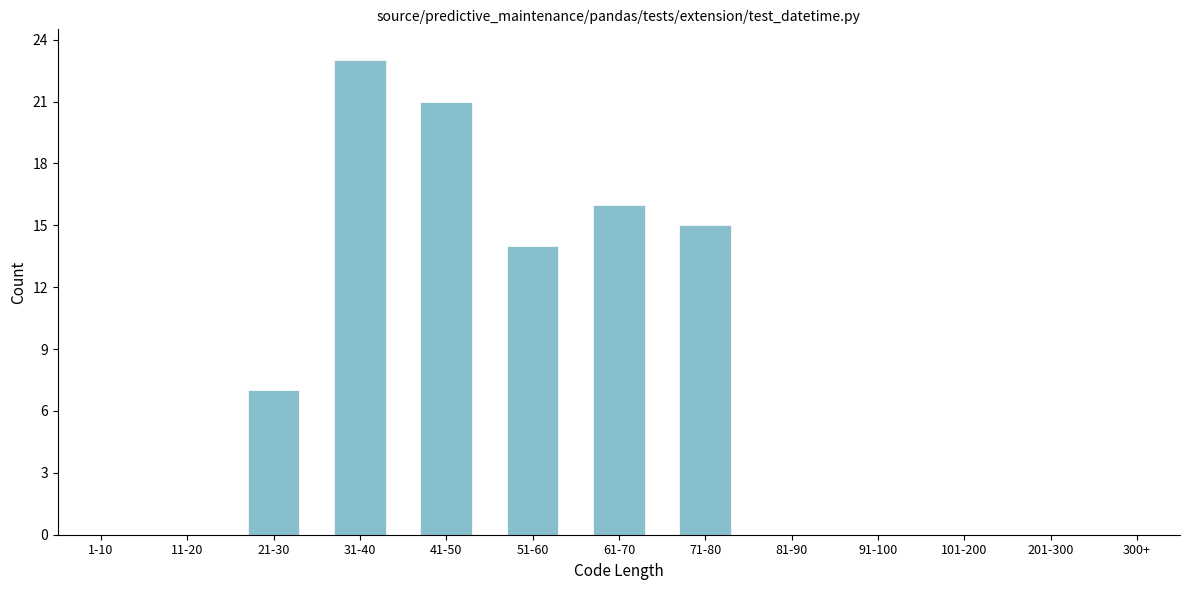

Reading left to right, list all the values displayed in this chart.

1-10=0	11-20=0	21-30=7	31-40=23	41-50=21	51-60=14	61-70=16	71-80=15	81-90=0	91-100=0	101-200=0